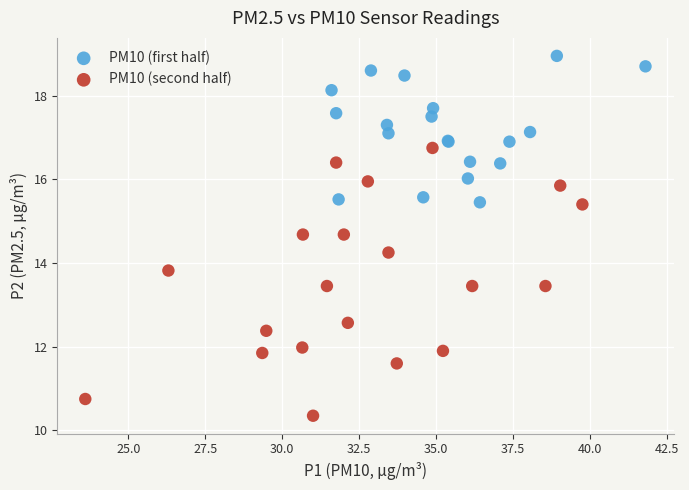

Which series has the largest Y range (max minus min)?

PM10 (second half)